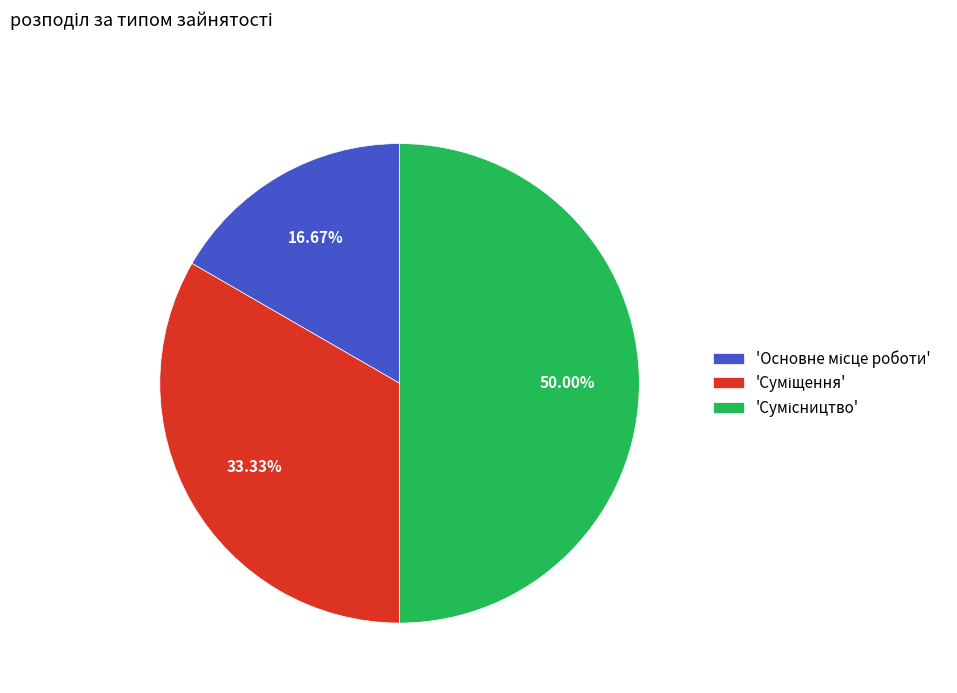

Does any single category account for the majority?

No